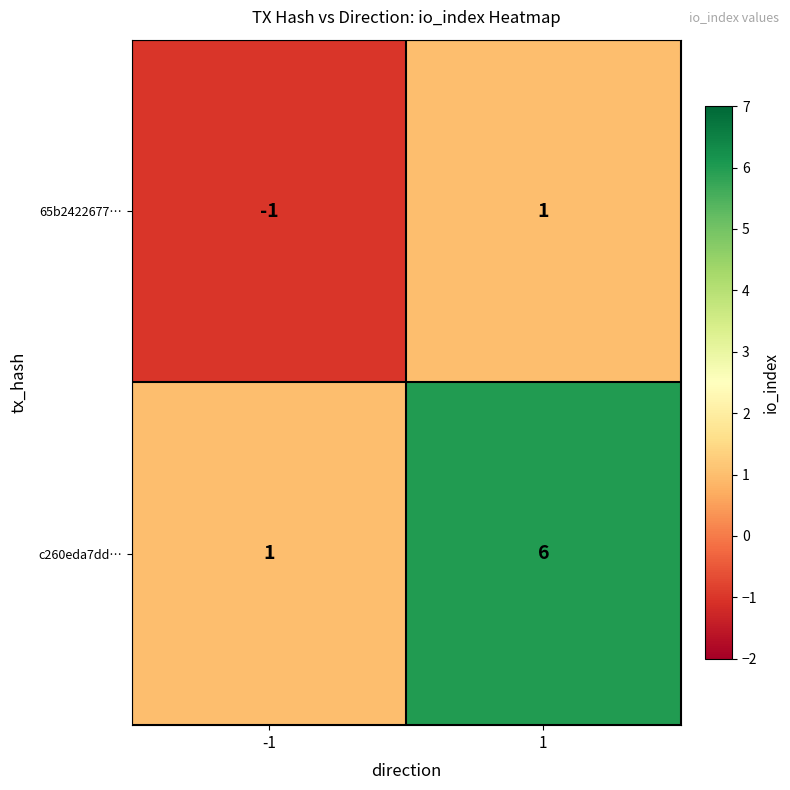

What is the difference between the highest and lowest values at 1?

5